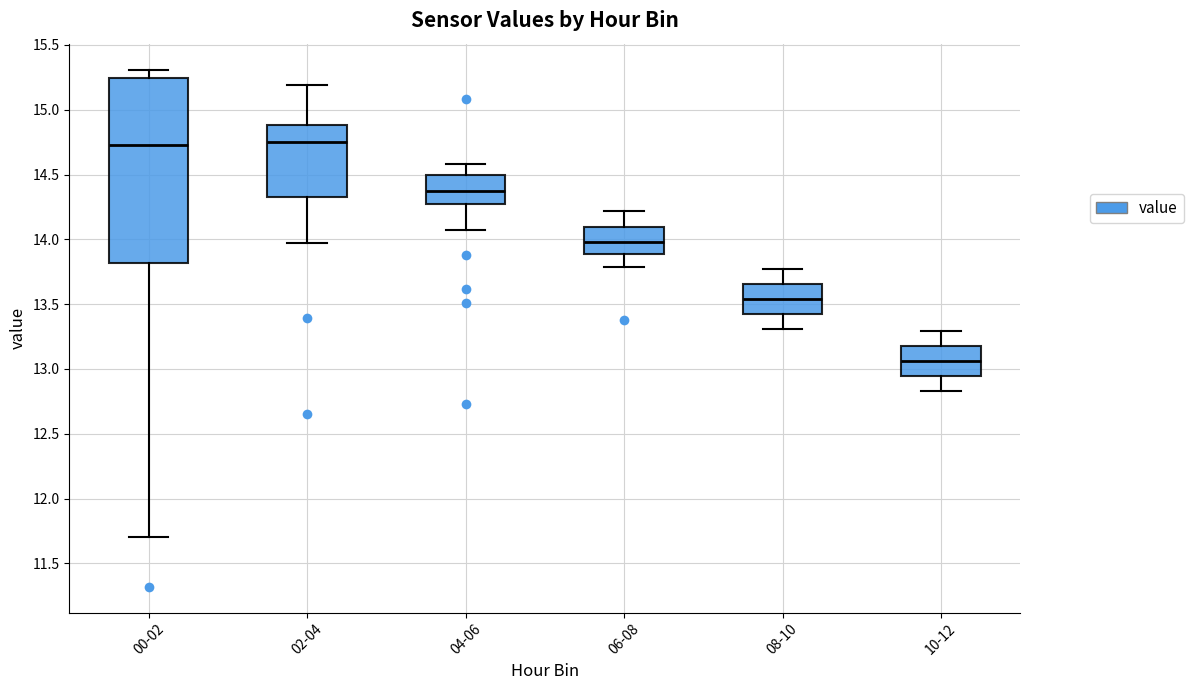

Reading left to right, transcribe this box plot: for each box, give where its median line is, the range the box spans, and where its two whiskers end, as read against the y-axis. The values are not printed on the chart, so give them approximately, as read against the axis.

00-02: median 14.75, box 13.80 to 15.25, whiskers 11.70 to 15.30
02-04: median 14.75, box 14.35 to 14.90, whiskers 13.95 to 15.20
04-06: median 14.35, box 14.25 to 14.50, whiskers 14.05 to 14.60
06-08: median 14.00, box 13.90 to 14.10, whiskers 13.80 to 14.20
08-10: median 13.55, box 13.45 to 13.65, whiskers 13.30 to 13.75
10-12: median 13.05, box 12.95 to 13.20, whiskers 12.85 to 13.30